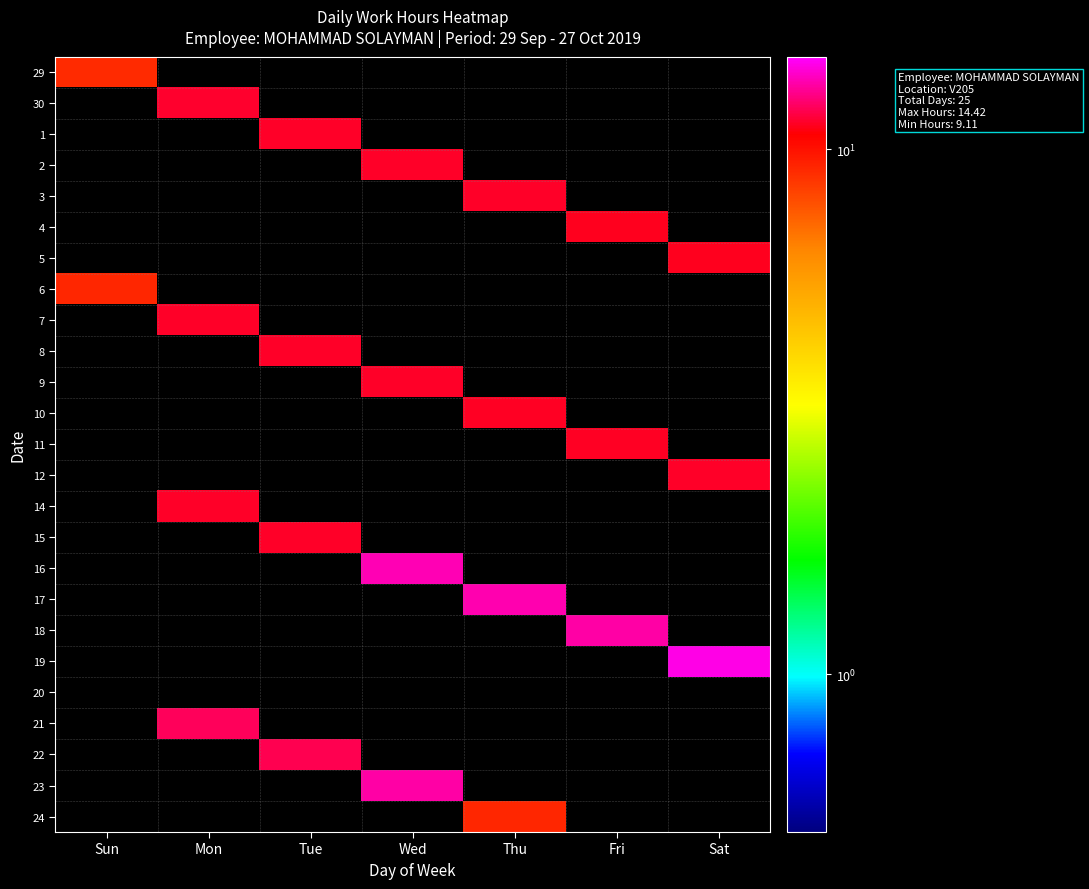

Reading right to left, extract all data points from this chart.

29: Sat=0.0	Fri=0.0	Thu=0.0	Wed=0.0	Tue=0.0	Mon=0.0	Sun=9.1
30: Sat=0.0	Fri=0.0	Thu=0.0	Wed=0.0	Tue=0.0	Mon=11.3	Sun=0.0
1: Sat=0.0	Fri=0.0	Thu=0.0	Wed=0.0	Tue=11.2	Mon=0.0	Sun=0.0
2: Sat=0.0	Fri=0.0	Thu=0.0	Wed=11.3	Tue=0.0	Mon=0.0	Sun=0.0
3: Sat=0.0	Fri=0.0	Thu=11.2	Wed=0.0	Tue=0.0	Mon=0.0	Sun=0.0
4: Sat=0.0	Fri=11.1	Thu=0.0	Wed=0.0	Tue=0.0	Mon=0.0	Sun=0.0
5: Sat=11.1	Fri=0.0	Thu=0.0	Wed=0.0	Tue=0.0	Mon=0.0	Sun=0.0
6: Sat=0.0	Fri=0.0	Thu=0.0	Wed=0.0	Tue=0.0	Mon=0.0	Sun=9.2
7: Sat=0.0	Fri=0.0	Thu=0.0	Wed=0.0	Tue=0.0	Mon=11.3	Sun=0.0
8: Sat=0.0	Fri=0.0	Thu=0.0	Wed=0.0	Tue=11.2	Mon=0.0	Sun=0.0
9: Sat=0.0	Fri=0.0	Thu=0.0	Wed=11.2	Tue=0.0	Mon=0.0	Sun=0.0
10: Sat=0.0	Fri=0.0	Thu=11.2	Wed=0.0	Tue=0.0	Mon=0.0	Sun=0.0
11: Sat=0.0	Fri=11.2	Thu=0.0	Wed=0.0	Tue=0.0	Mon=0.0	Sun=0.0
12: Sat=11.2	Fri=0.0	Thu=0.0	Wed=0.0	Tue=0.0	Mon=0.0	Sun=0.0
14: Sat=0.0	Fri=0.0	Thu=0.0	Wed=0.0	Tue=0.0	Mon=11.2	Sun=0.0
15: Sat=0.0	Fri=0.0	Thu=0.0	Wed=0.0	Tue=11.2	Mon=0.0	Sun=0.0
16: Sat=0.0	Fri=0.0	Thu=0.0	Wed=13.5	Tue=0.0	Mon=0.0	Sun=0.0
17: Sat=0.0	Fri=0.0	Thu=13.5	Wed=0.0	Tue=0.0	Mon=0.0	Sun=0.0
18: Sat=0.0	Fri=13.2	Thu=0.0	Wed=0.0	Tue=0.0	Mon=0.0	Sun=0.0
19: Sat=14.4	Fri=0.0	Thu=0.0	Wed=0.0	Tue=0.0	Mon=0.0	Sun=0.0
20: Sat=0.0	Fri=0.0	Thu=0.0	Wed=0.0	Tue=0.0	Mon=0.0	Sun=0.0
21: Sat=0.0	Fri=0.0	Thu=0.0	Wed=0.0	Tue=0.0	Mon=12.0	Sun=0.0
22: Sat=0.0	Fri=0.0	Thu=0.0	Wed=0.0	Tue=11.8	Mon=0.0	Sun=0.0
23: Sat=0.0	Fri=0.0	Thu=0.0	Wed=13.2	Tue=0.0	Mon=0.0	Sun=0.0
24: Sat=0.0	Fri=0.0	Thu=9.2	Wed=0.0	Tue=0.0	Mon=0.0	Sun=0.0